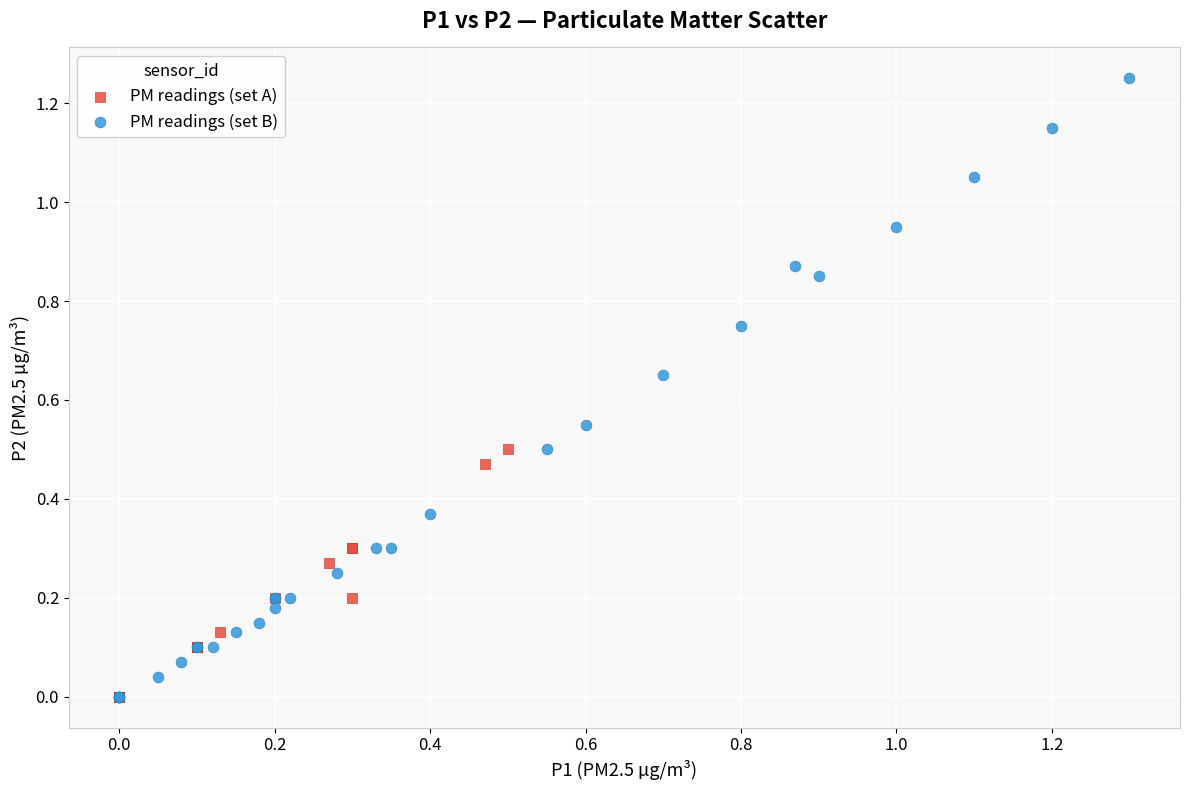

Which series has the widest spread of Y values?

PM readings (set B)